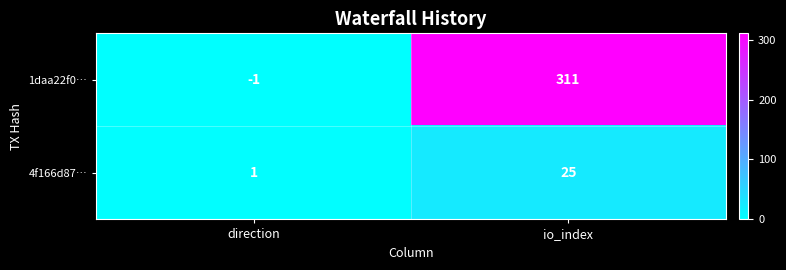

Which series changed the most between direction and io_index?

1daa22f0…